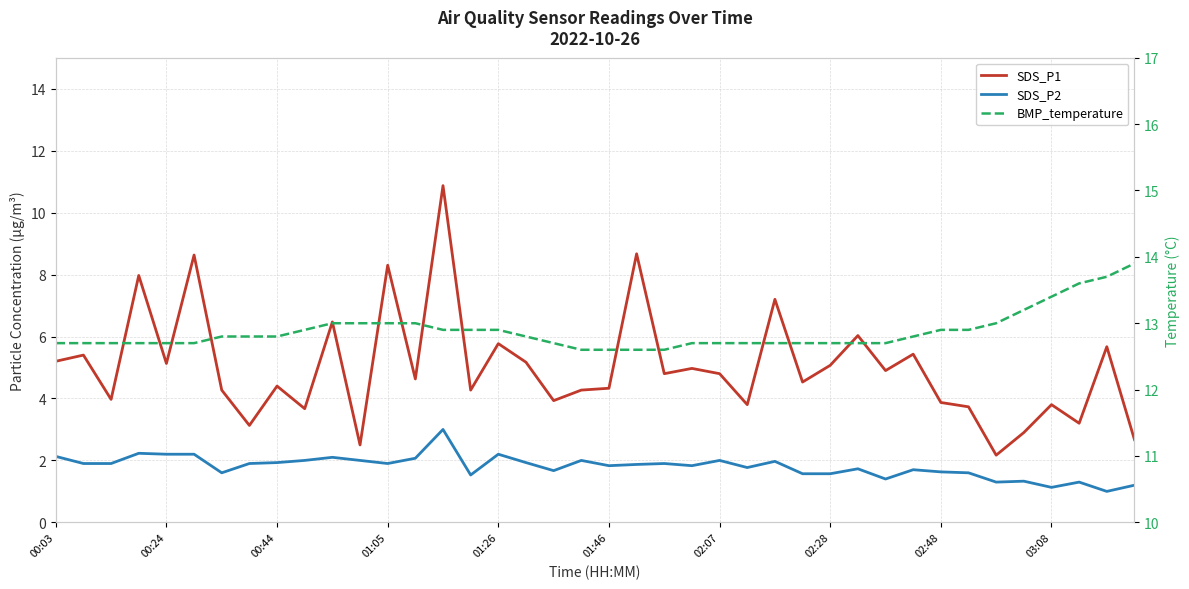

What is the total value across all series at 15?

18.7